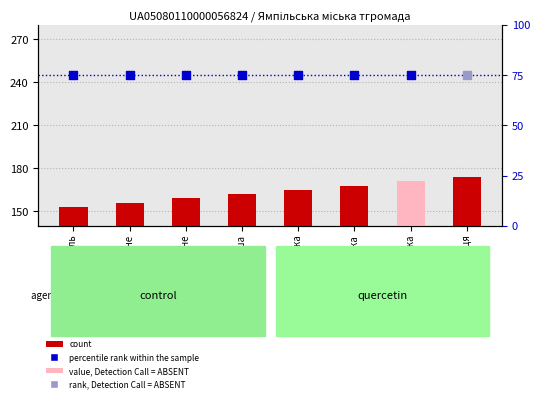

Which has a higher value, с. Дорошівка or с. Буша?

с. Дорошівка